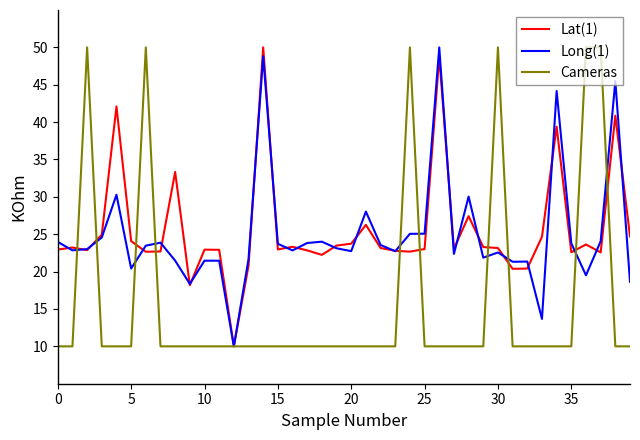

What is the highest value of the Cameras series?

50.0